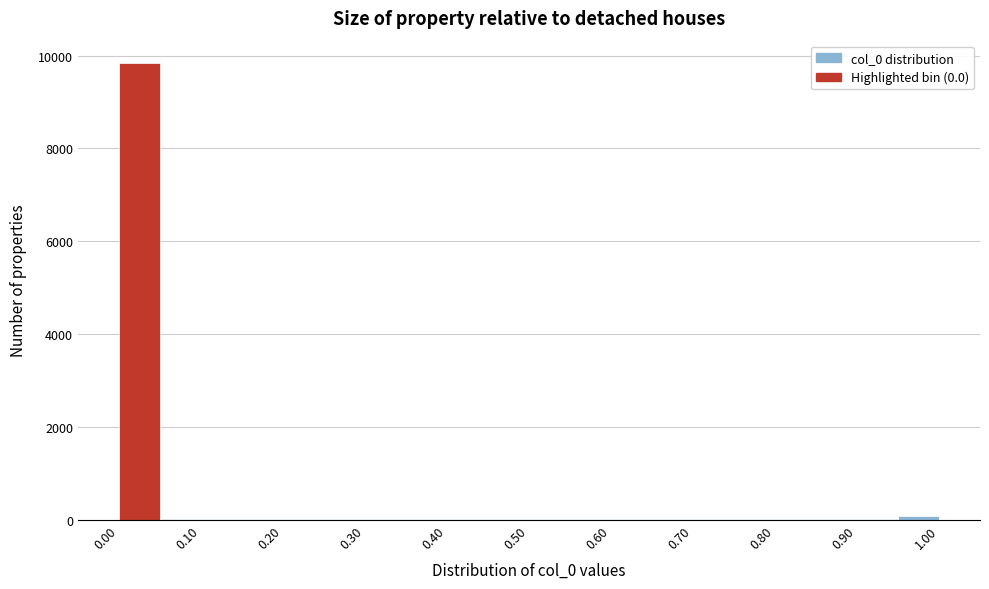

Reading left to right, list every bar in this chart as the range it spans on the x-axis followed by its height. The values are not printed on the chart, so give them approximately, as read against the axis.

0.00 to 0.05: 9800
0.05 to 0.10: under 200
0.10 to 0.15: under 200
0.15 to 0.20: under 200
0.20 to 0.25: under 200
0.25 to 0.30: under 200
0.30 to 0.35: under 200
0.35 to 0.40: under 200
0.40 to 0.45: under 200
0.45 to 0.50: under 200
0.50 to 0.55: under 200
0.55 to 0.60: under 200
0.60 to 0.65: under 200
0.65 to 0.70: under 200
0.70 to 0.75: under 200
0.75 to 0.80: under 200
0.80 to 0.85: under 200
0.85 to 0.90: under 200
0.90 to 0.95: under 200
0.95 to 1.00: under 200